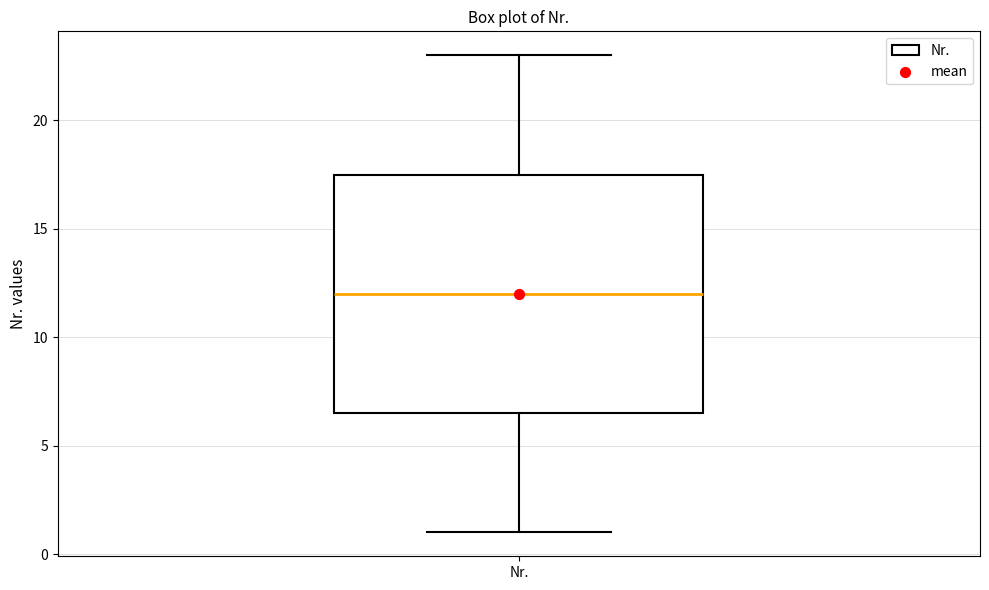

Read this box plot against the y-axis: the position of the median line, the range covered by the box, and the ends of both whiskers. The values are not printed on the chart, so give them approximately, as read against the axis.

median 12.0, box 6.5 to 17.5, whiskers 1.0 to 23.0